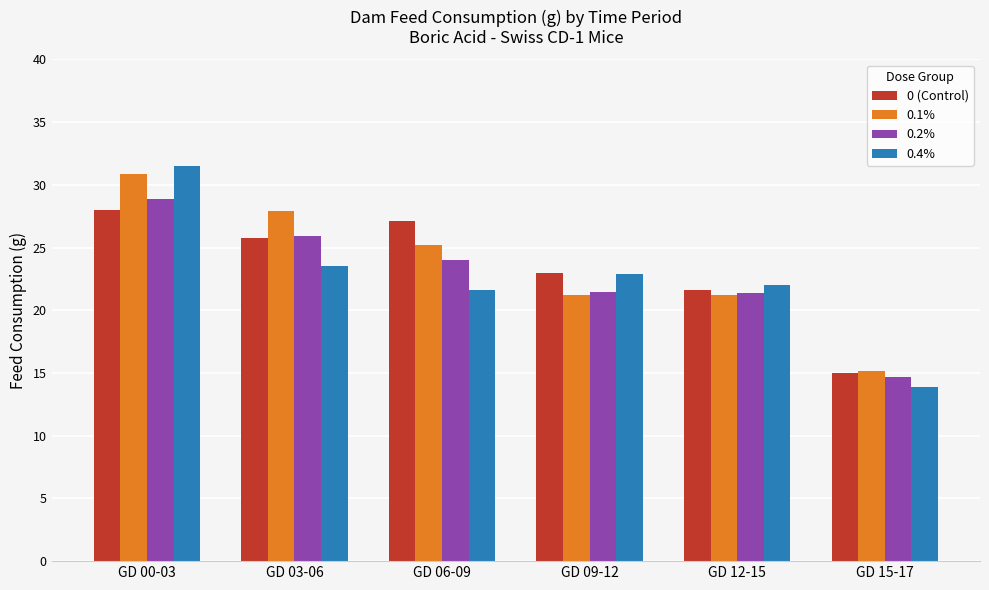

What is the label of the 2nd bar from the left?

GD 03-06